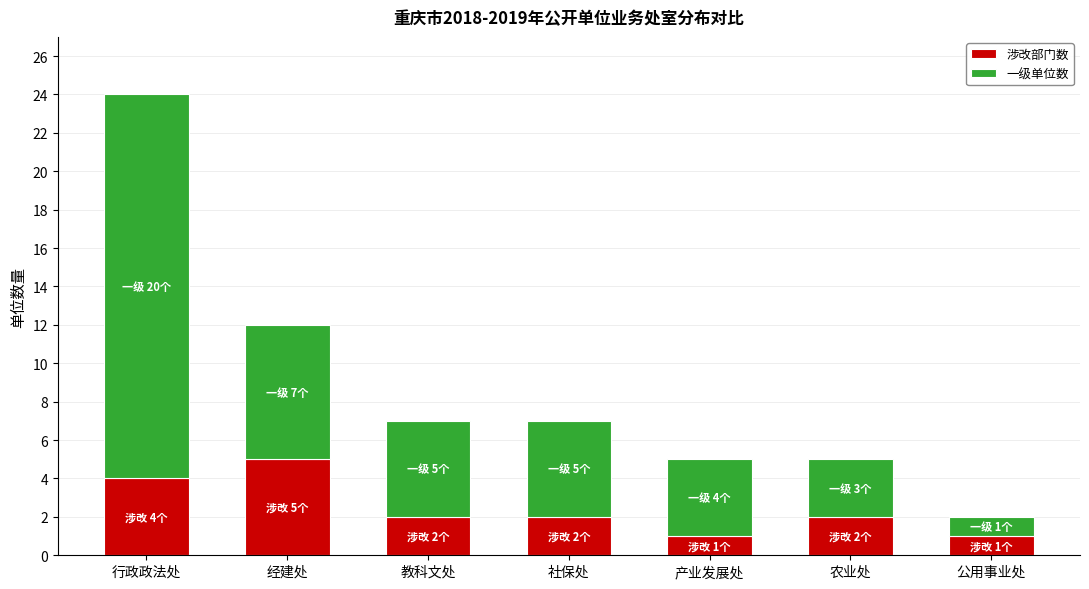

What is the difference between the maximum and minimum values in the 涉改部门数 series?

4